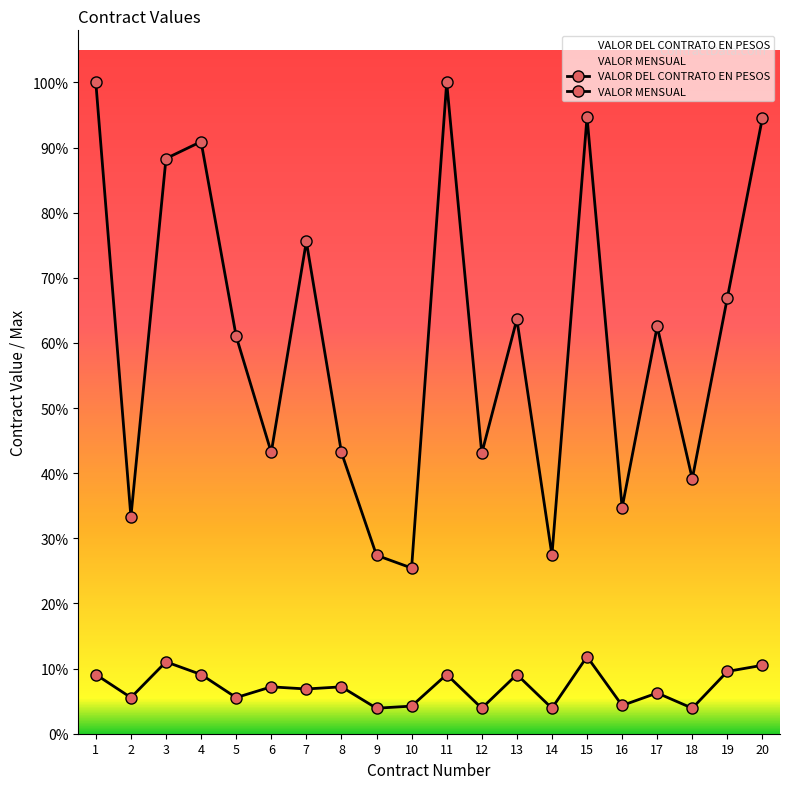

Between 5 and 9, which is larger?

5